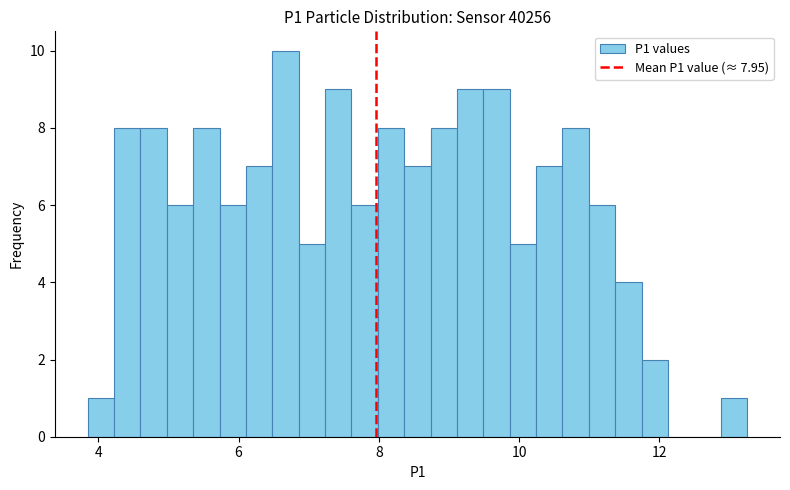

Around what value on the x-axis is the tallest bar? Give the approximate position of its centre, as read against the axis.

6.6